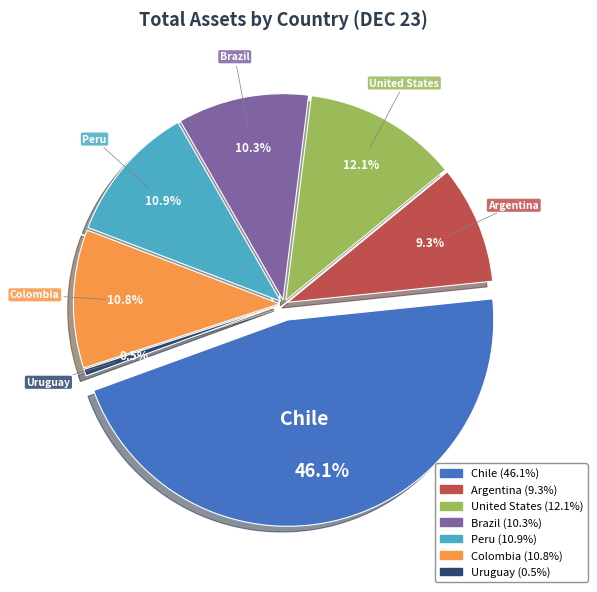

True or false: Brazil accounts for 10% of the total.

True